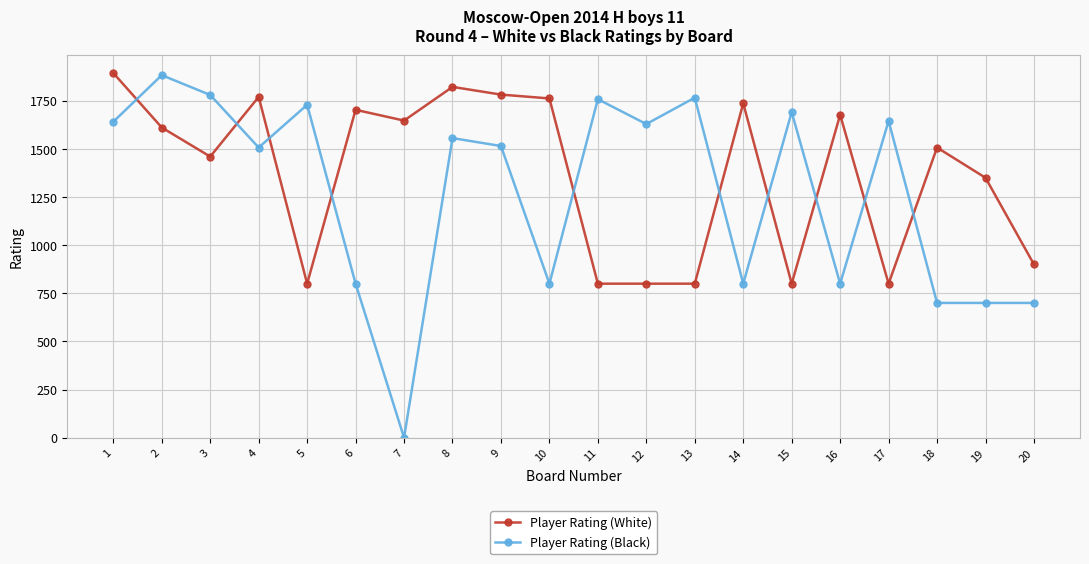

At which category is the sum across all series the highest?

1